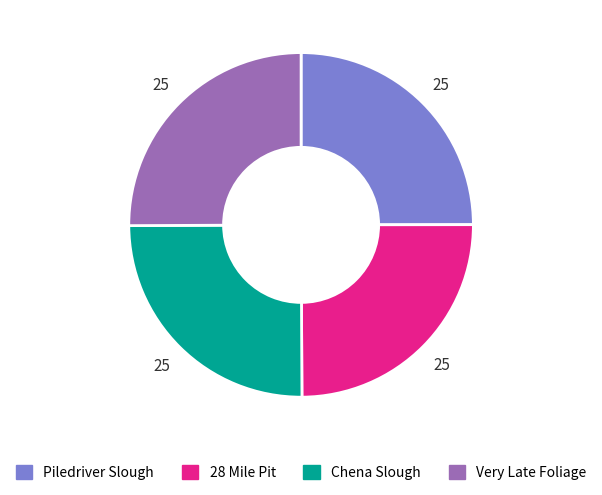

Approximately how many times larger is the value at 28 Mile Pit compared to Chena Slough?

1.0